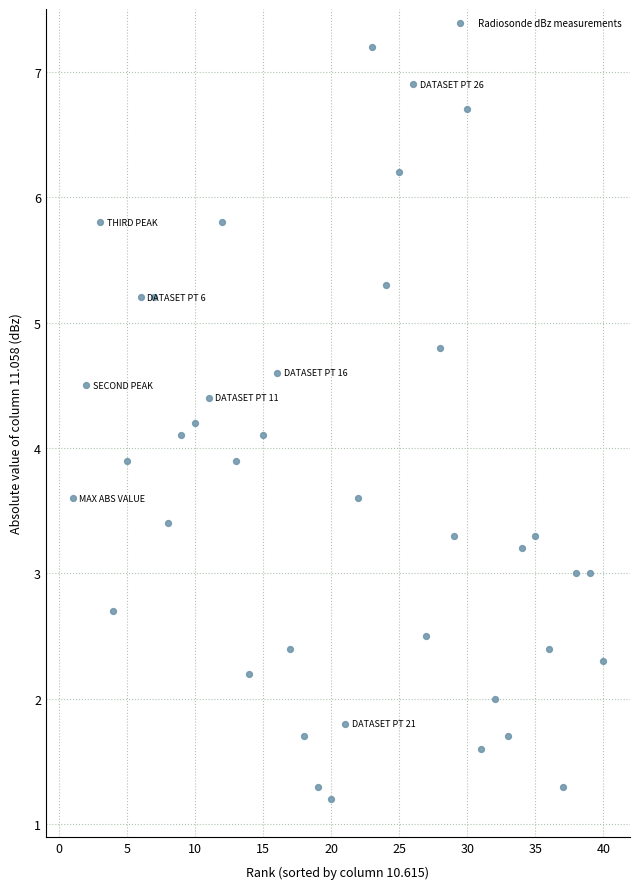

What is the range of X values (max minus min)?

39.0